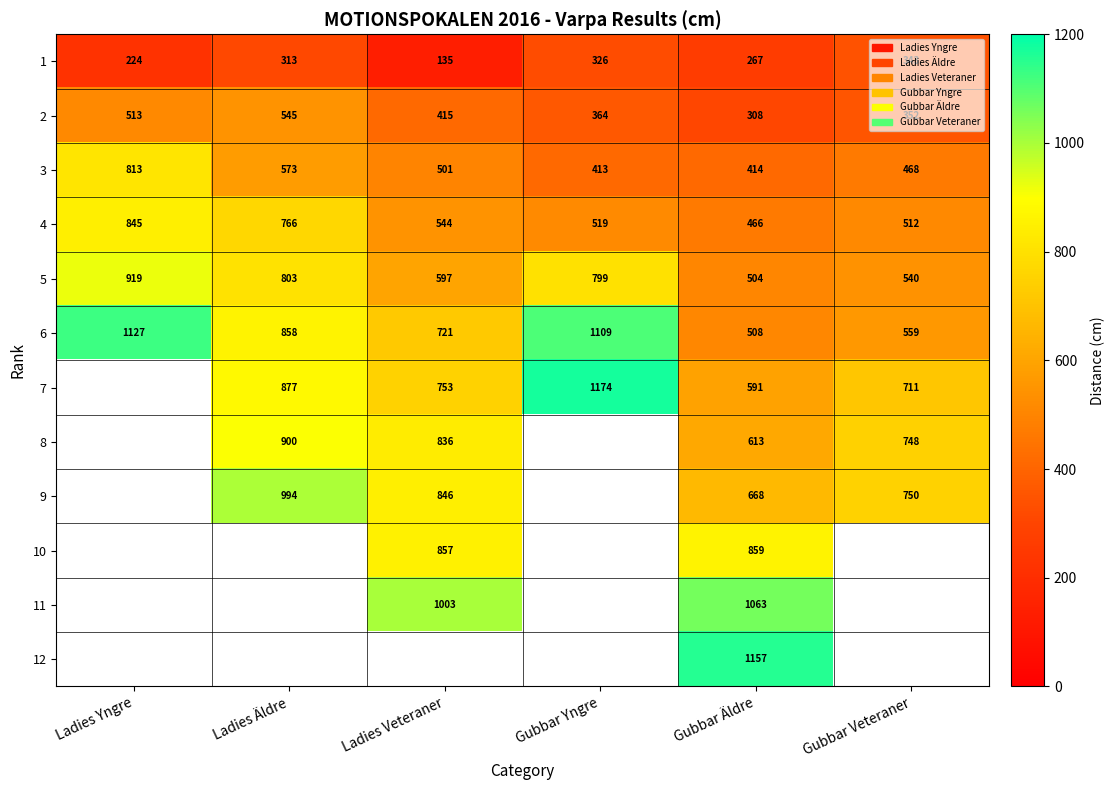

What is the difference between the highest and lowest values at Gubbar Veteraner?

407.0